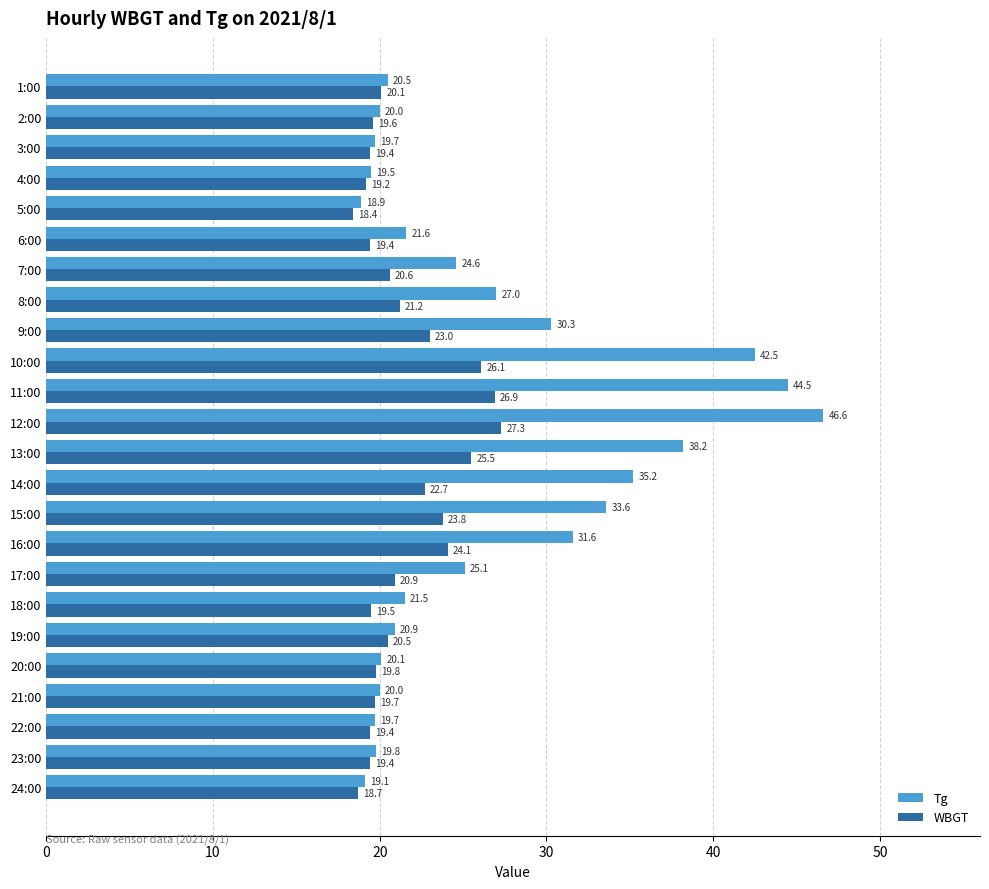

What value does the Tg series have at 4:00?

19.5